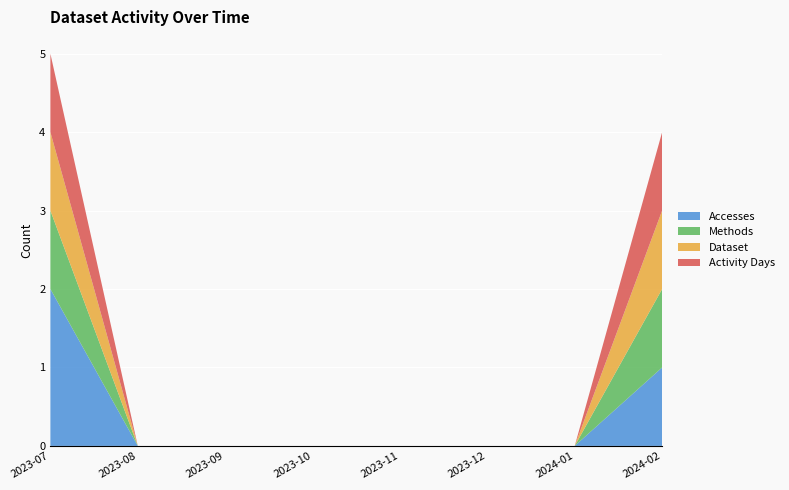

Reading left to right, list all the values displayed in this chart.

Accesses: 2	0	0	0	0	0	0	1
Methods: 1	0	0	0	0	0	0	1
Dataset: 1	0	0	0	0	0	0	1
Activity Days: 1	0	0	0	0	0	0	1